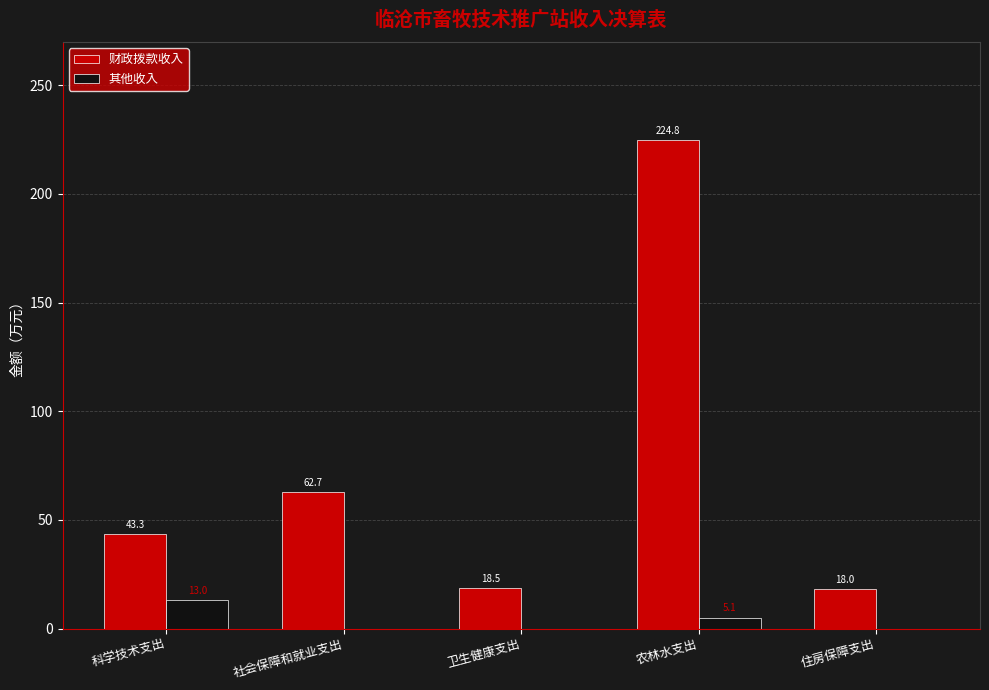

Which label corresponds to the largest value in the chart?

农林水支出